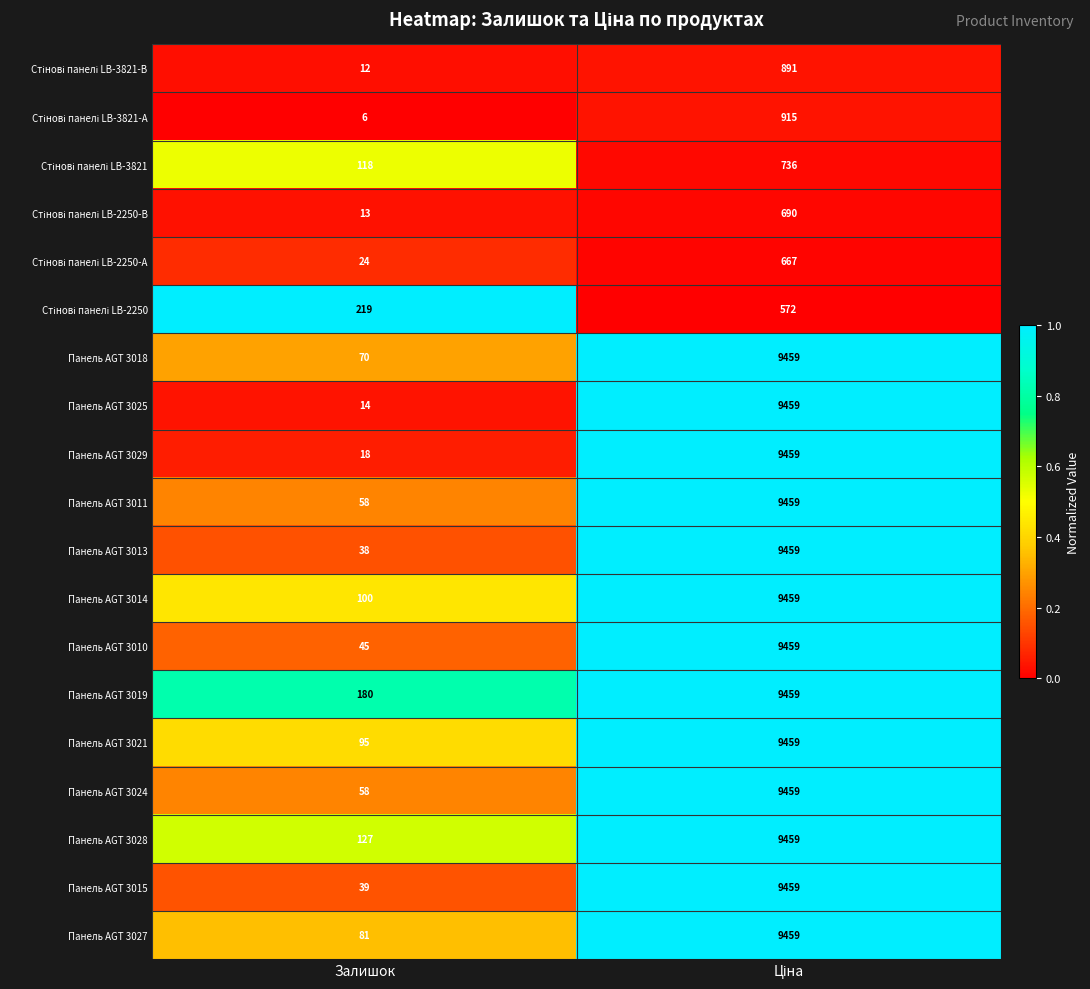

What is the sum of all Панель AGT 3029 values?

9477